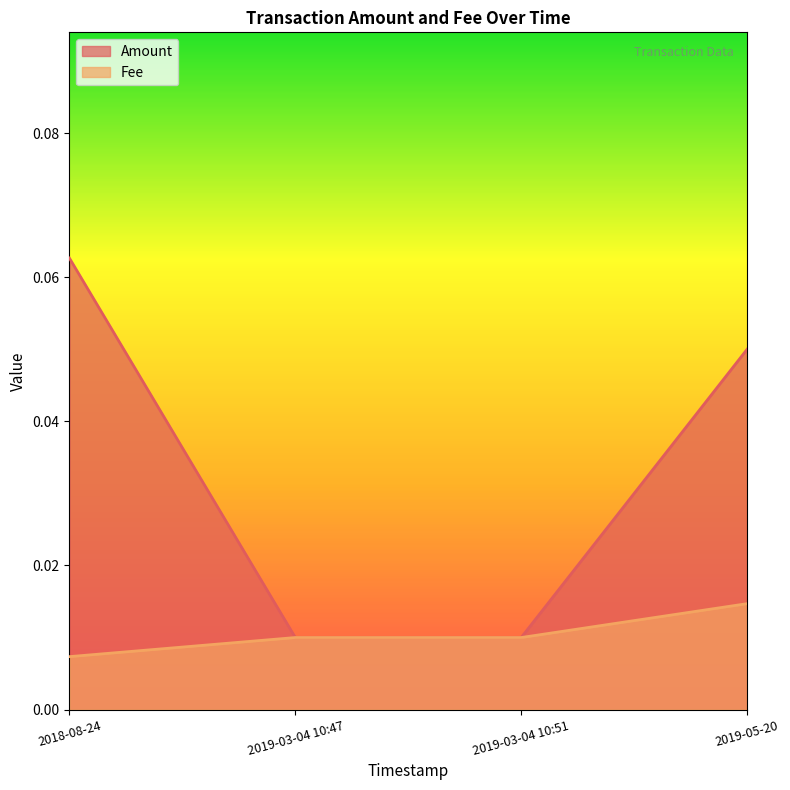

Where is Fee nearest to the value 0?

2018-08-24